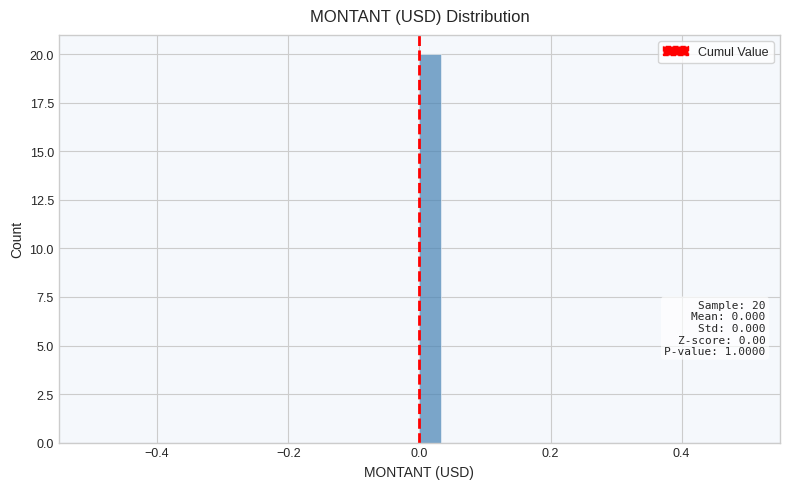

Read against the x-axis, roughly where is the centre of the tallest bar?

0.02